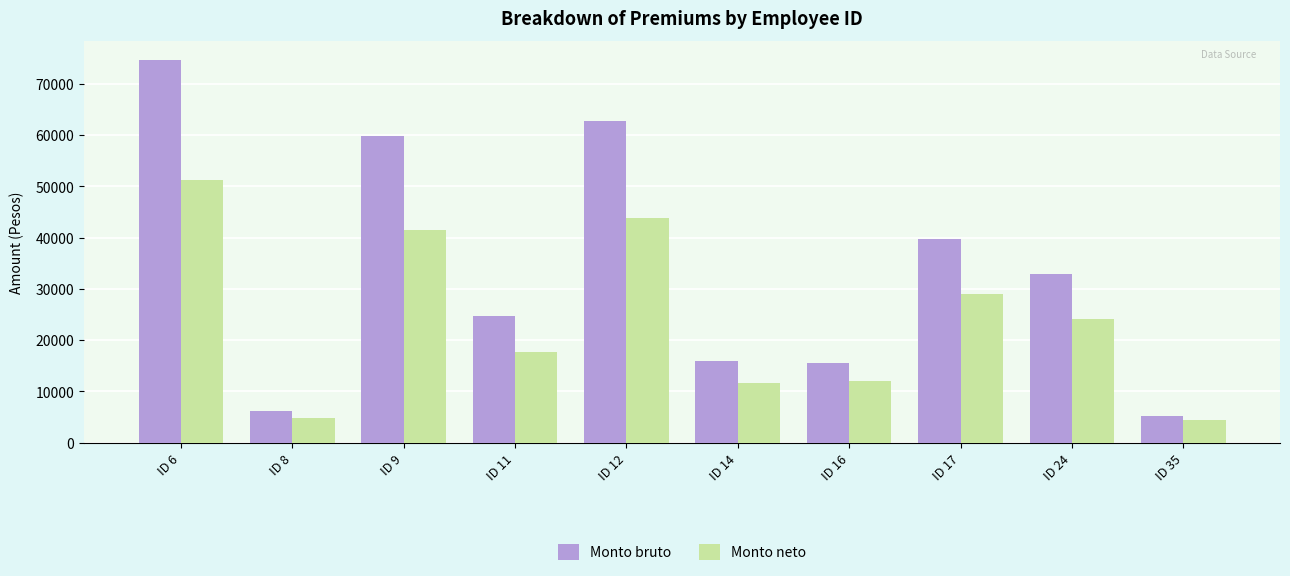

List the series in order of their overall mean, highest first.

Monto bruto, Monto neto